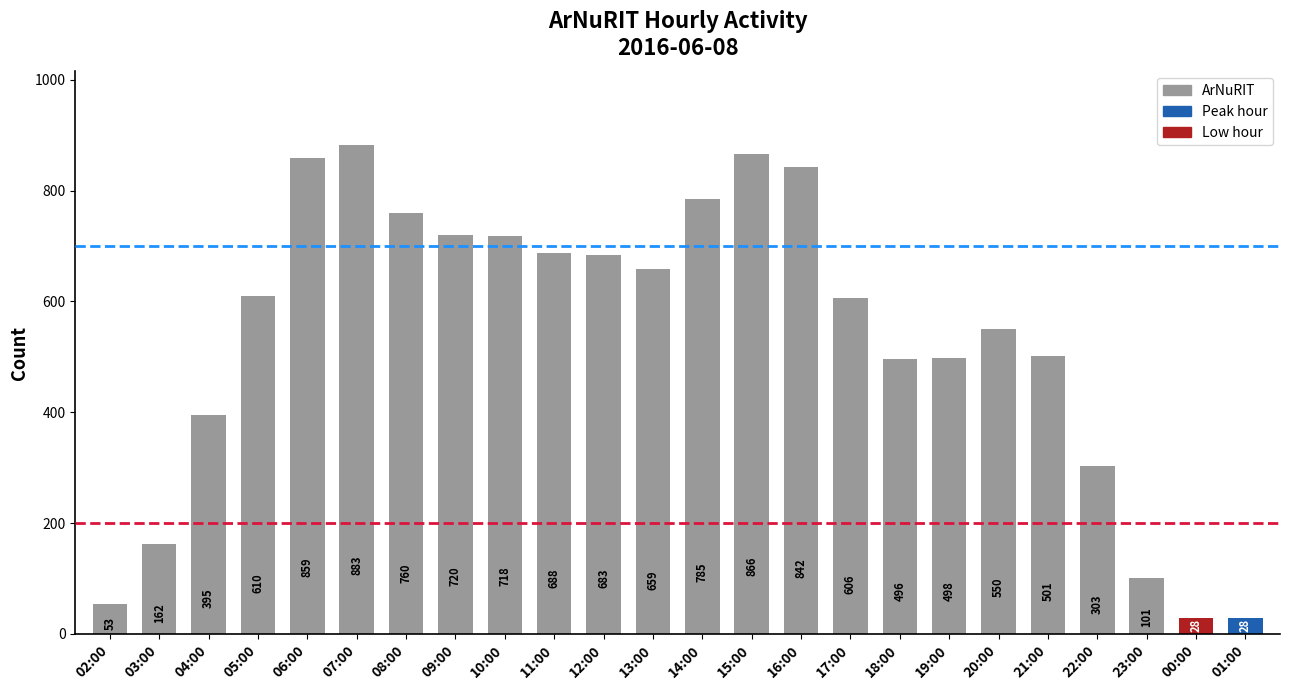

What is the minimum value shown in the chart?

28